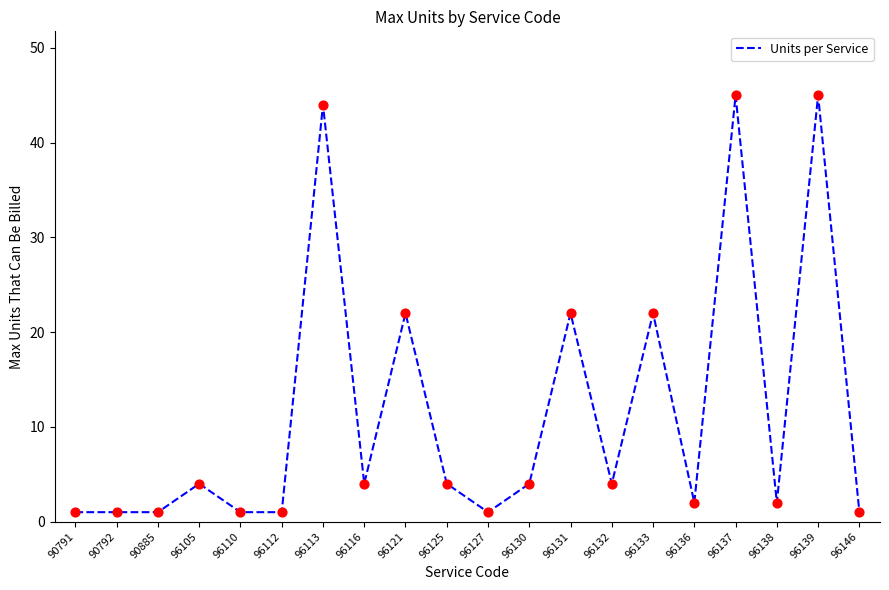

What is the change in value from 96113 to 96136?

-42